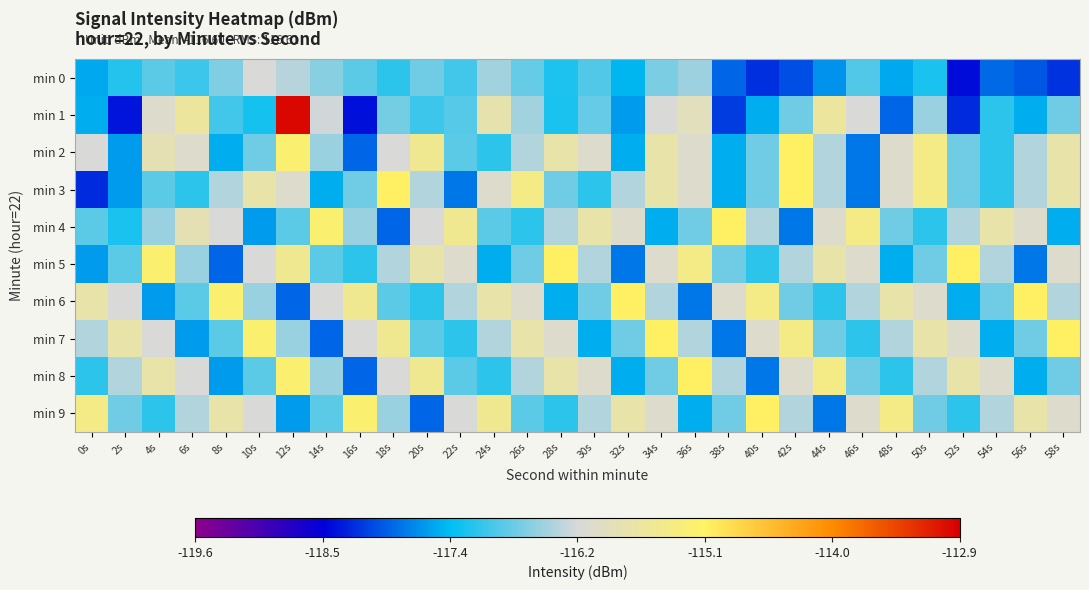

Rank the series at 44s from lowest to highest value.

min 9, min 0, min 6, min 7, min 2, min 3, min 4, min 5, min 1, min 8